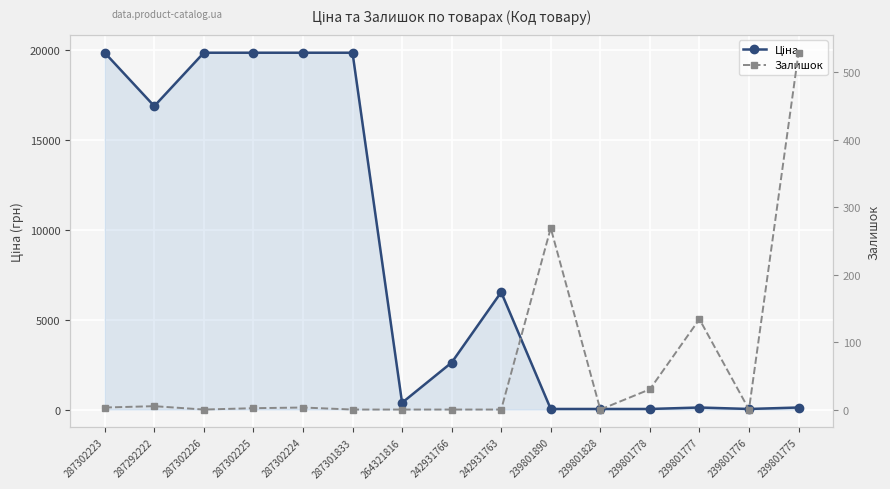

What is the sum of the Ціна values at 239801776 and 287302224?

19862.8